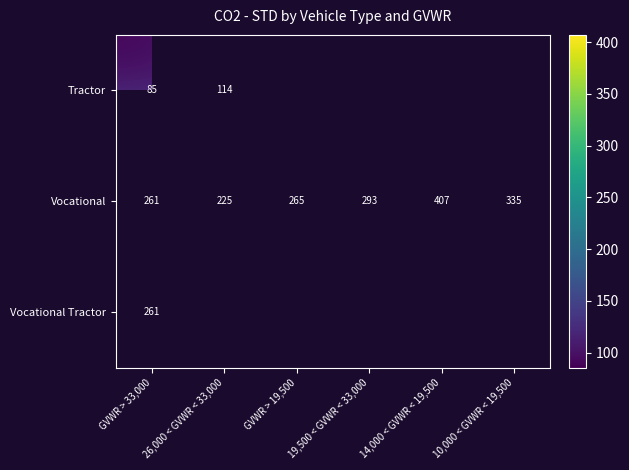

What is the difference between the Vocational values at GVWR > 33,000 and 10,000 < GVWR < 19,500?

74.0